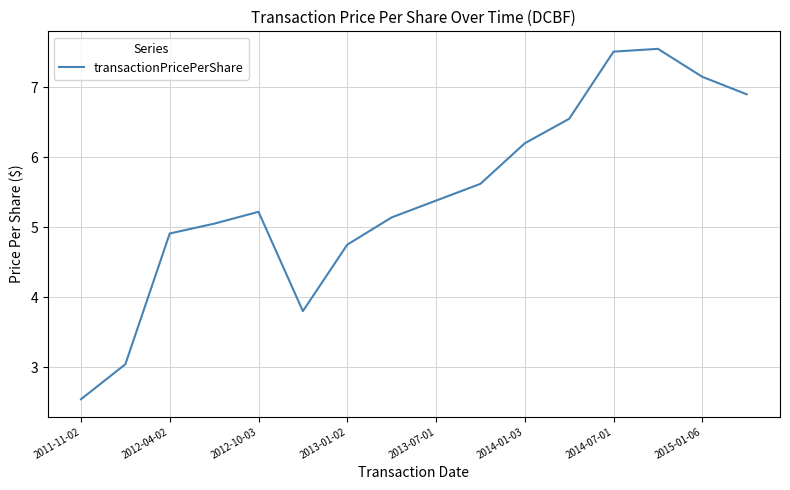

How many distinct data groups are displayed?

1